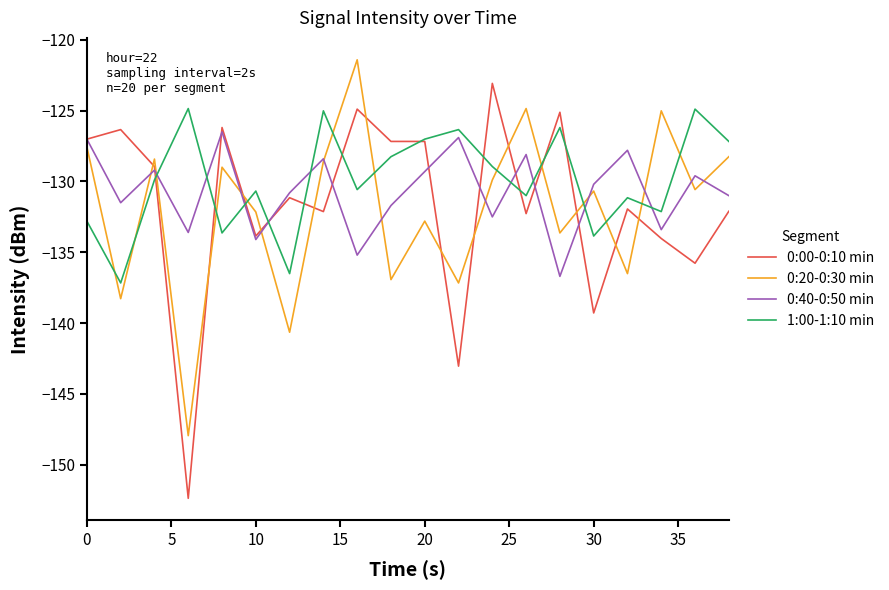

What is the minimum value shown in the chart?

-152.4